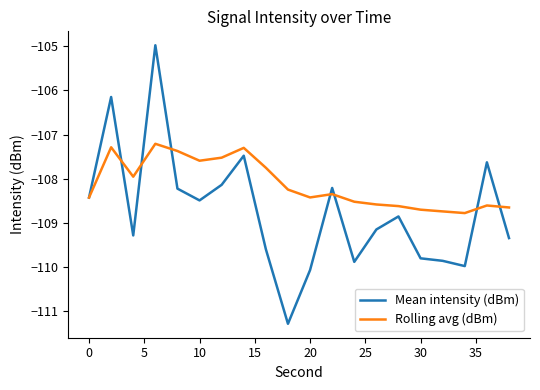

Which series has the largest total across all categories?

Rolling avg (dBm)